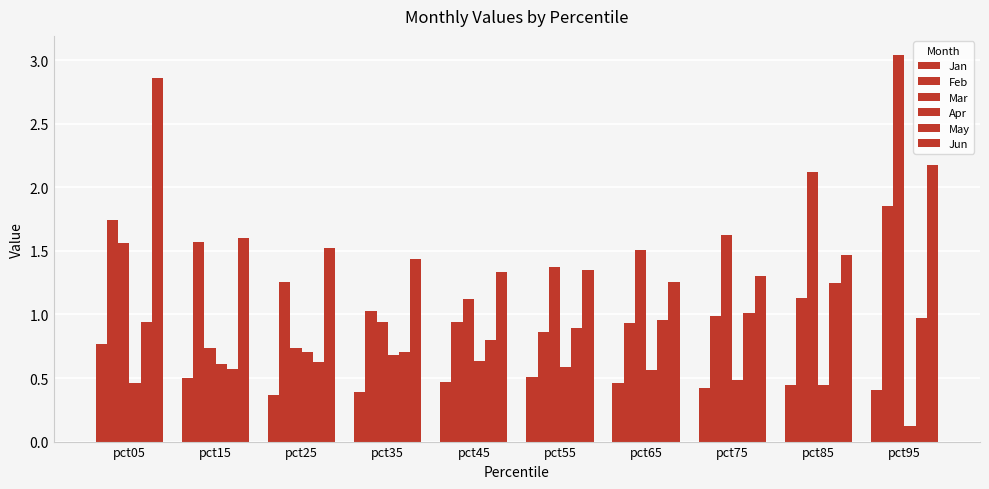

How many values in the Mar series are below 1?

3